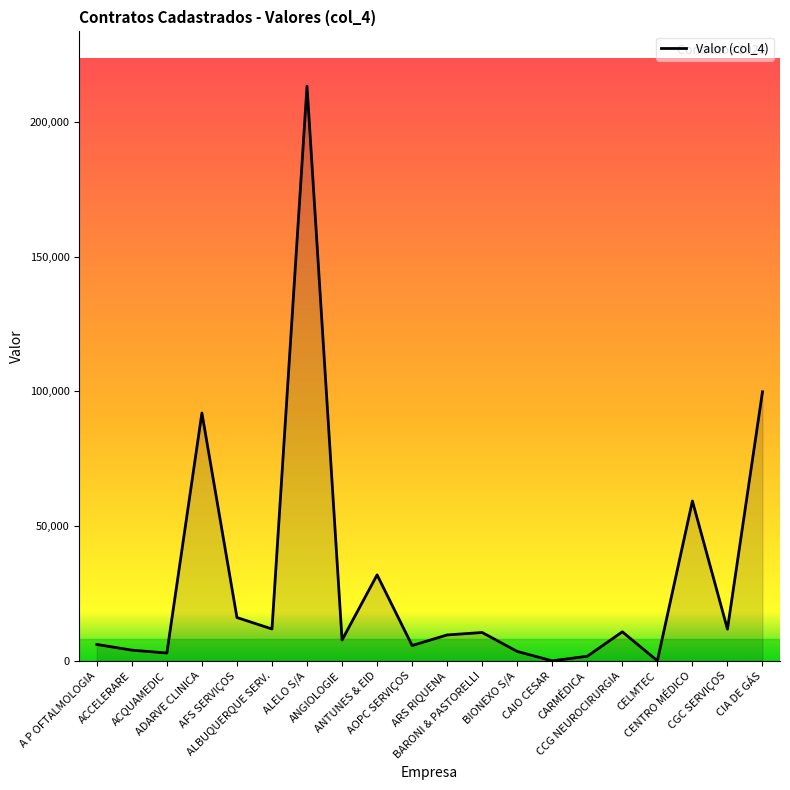

What is the maximum value shown in the chart?

213243.5